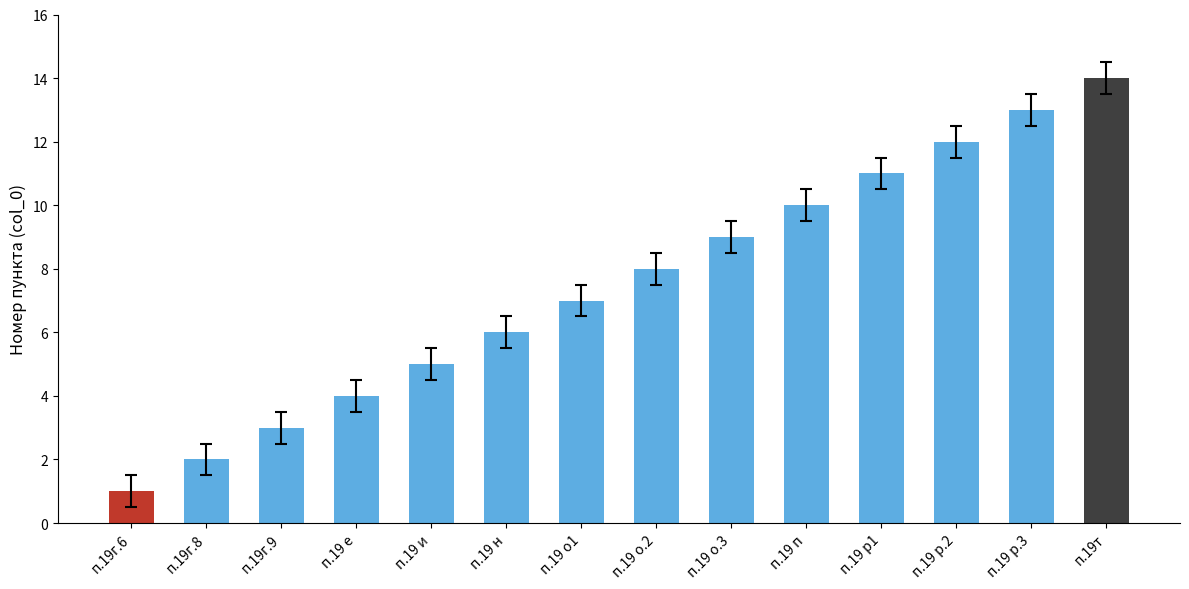

Which category has the lowest value across all series?

п.19г.6